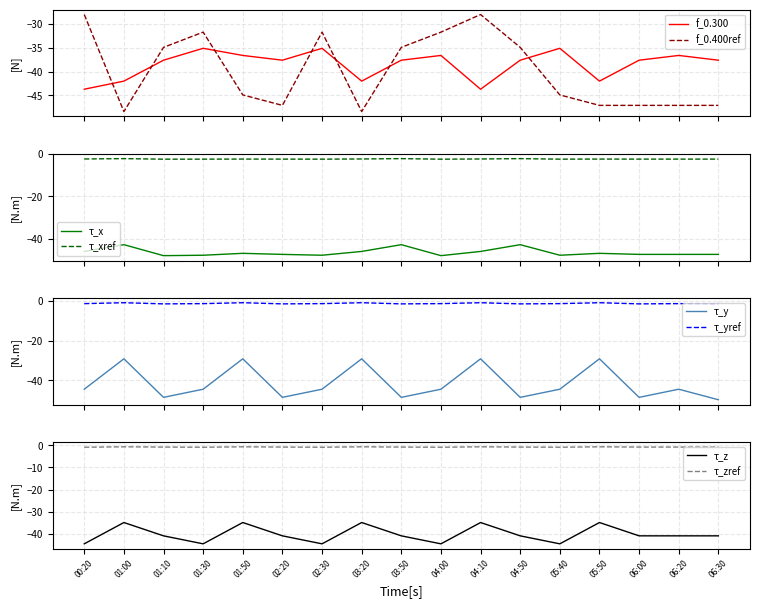

Which category has the lowest value in the 0.300 series?

00:20